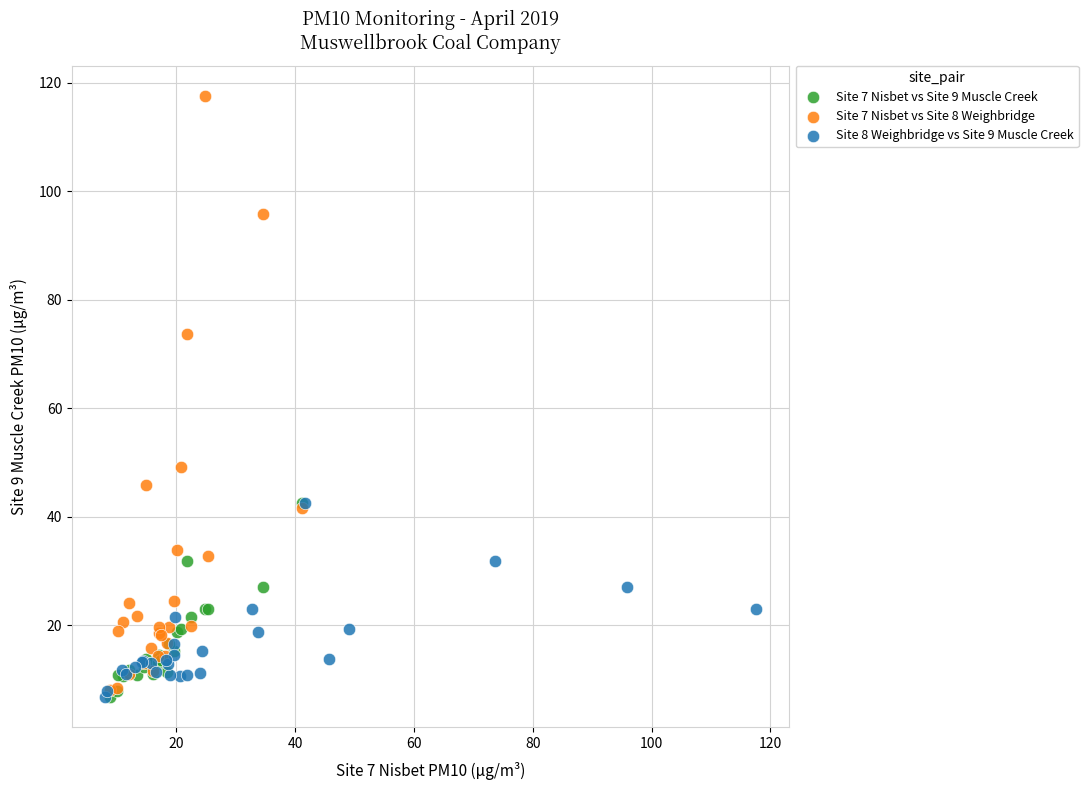

Which series has the largest Y range (max minus min)?

Site 7 Nisbet vs Site 8 Weighbridge